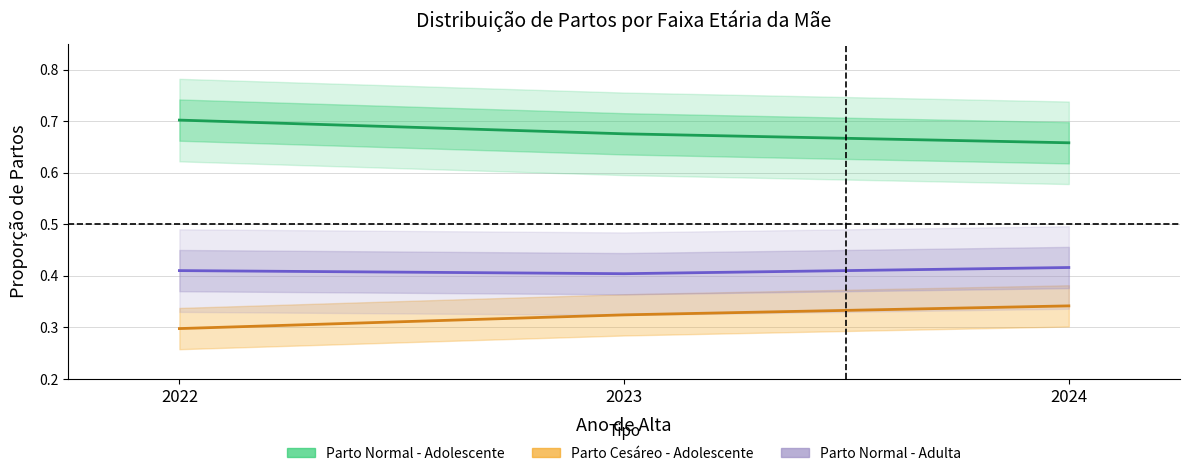

What is the smallest value displayed?

0.3